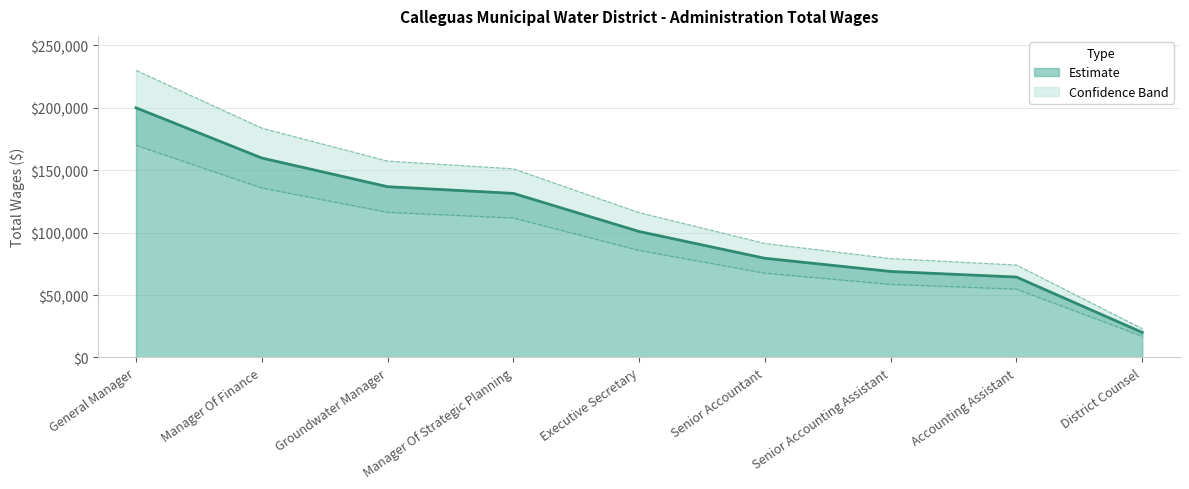

What is the greatest value displayed?

200000